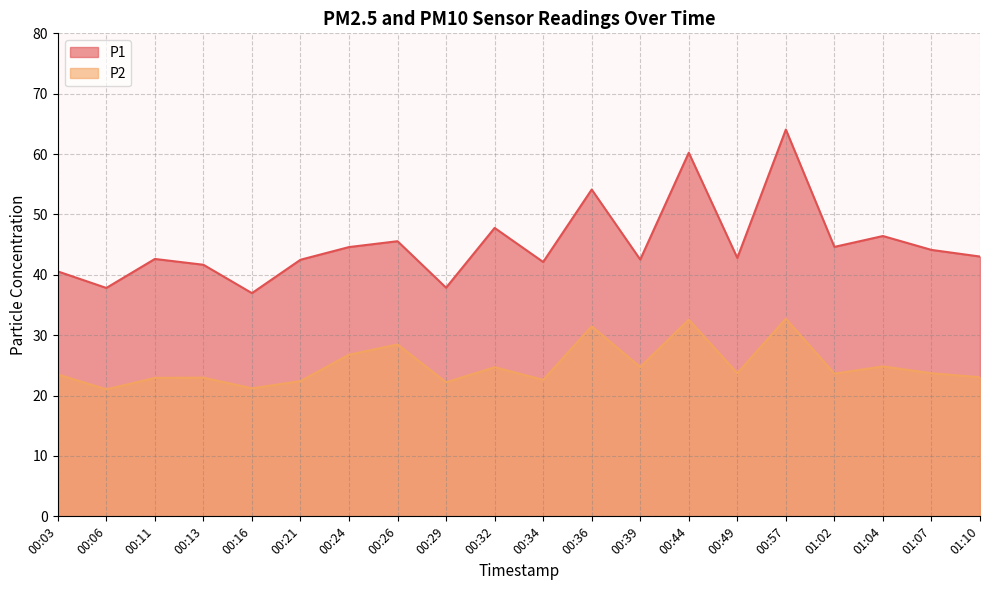

What position from the right is 00:44?

7